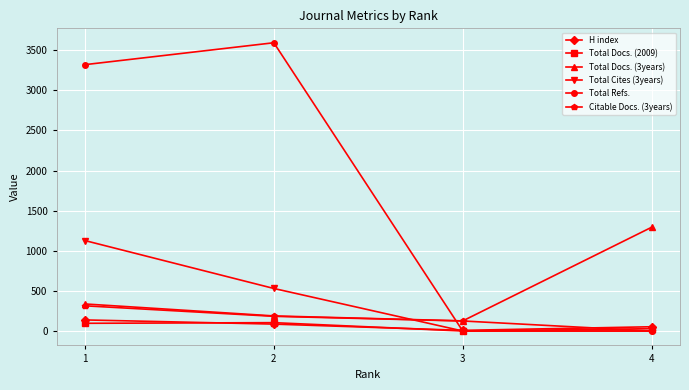

Which series has the largest total across all categories?

Total Refs.